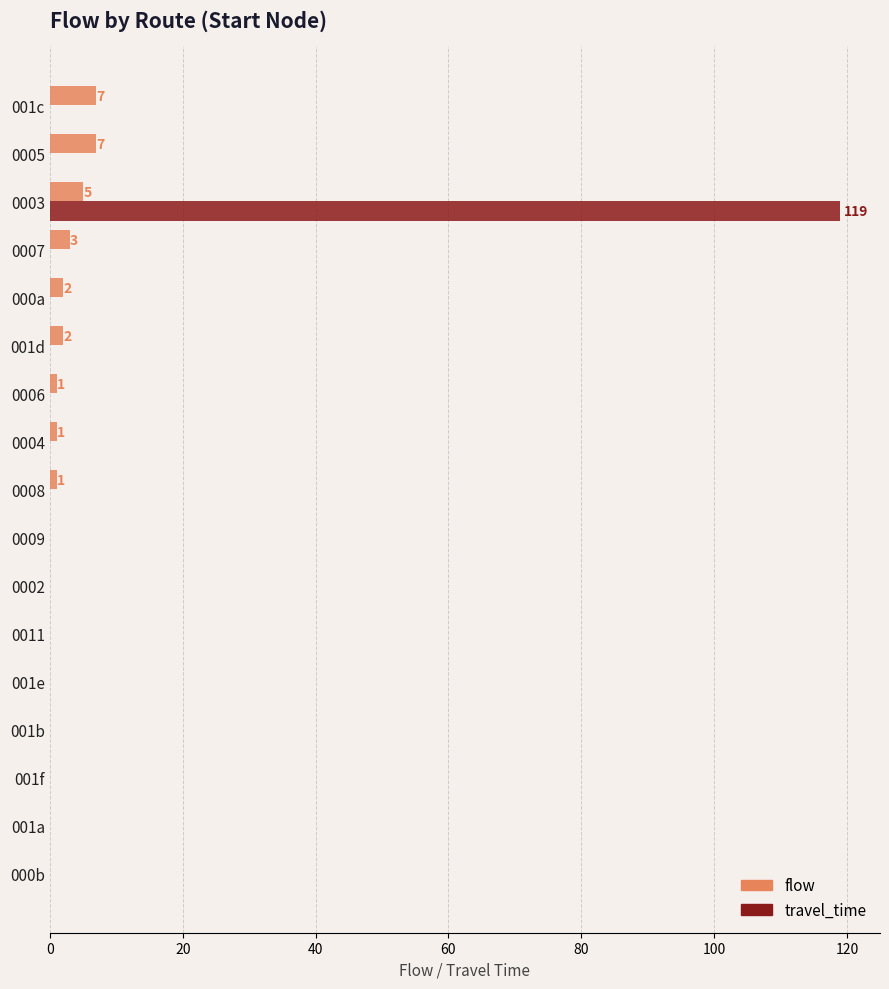

The value of travel_time at 0004 is 0. True or false?

True